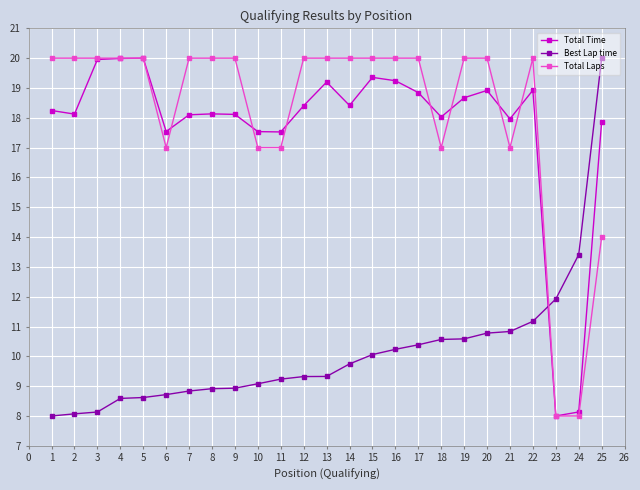

Rank the series at 13 from highest to lowest value.

Total Laps, Total Time, Best Lap time